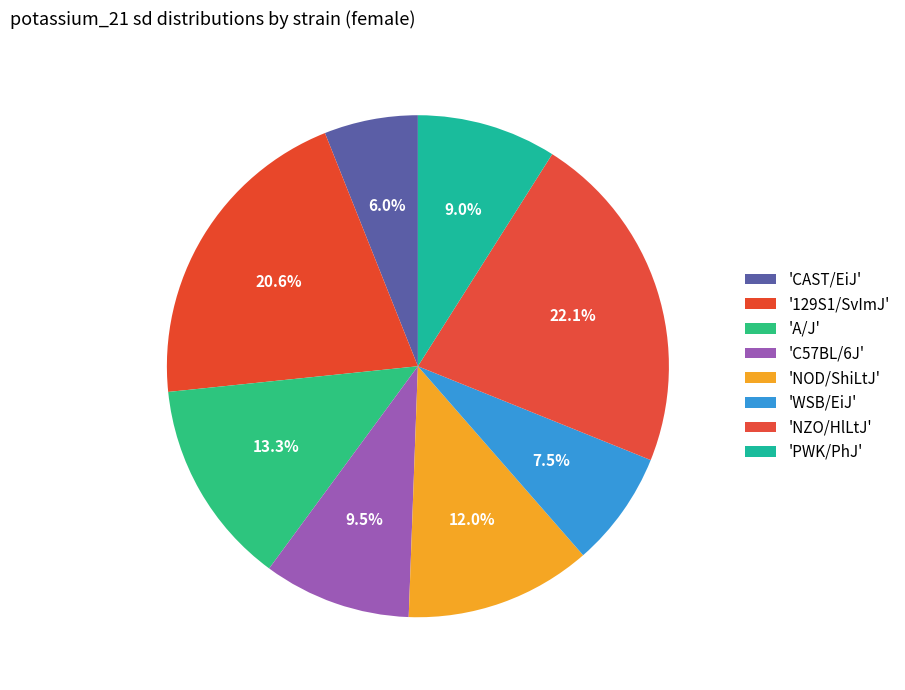

To the nearest percent, what is the difference between the largest and smallest slice percentages?

16%